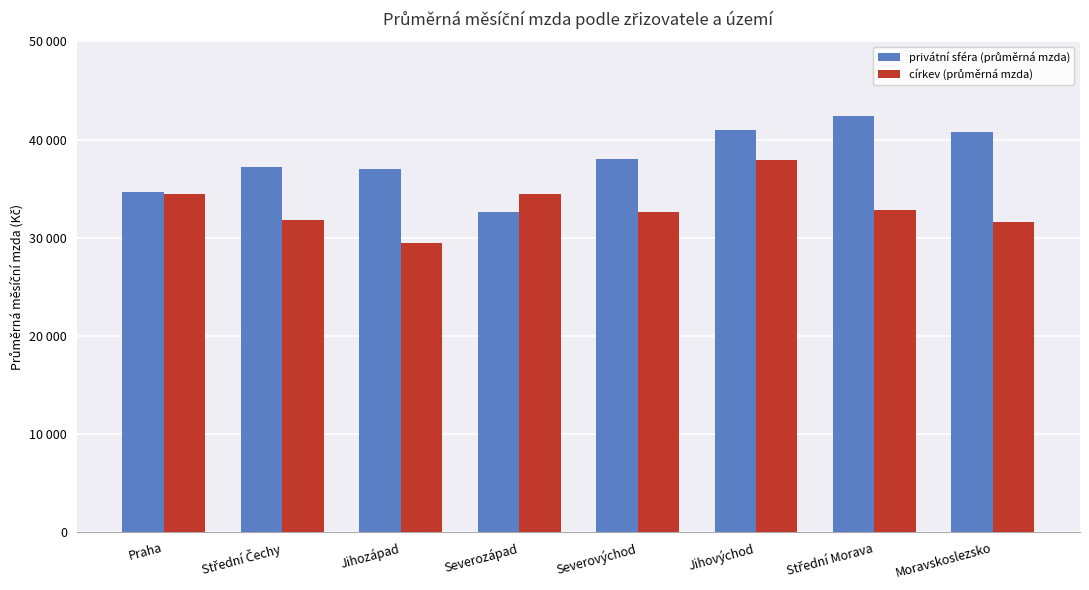

Does the chart contain stacked bars?

No